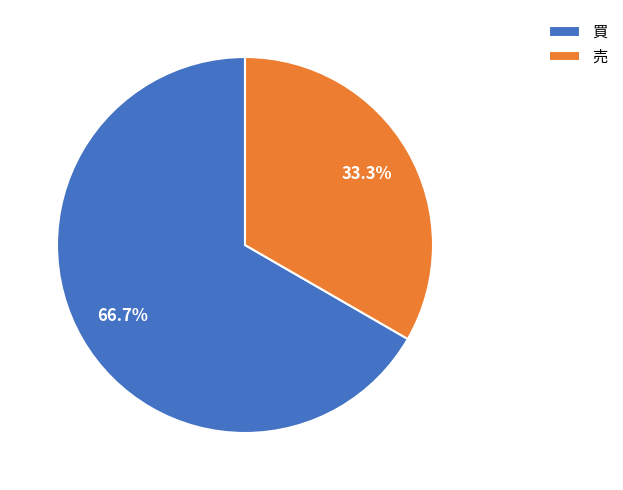

What percentage is the 売 slice, to the nearest percent?

33%